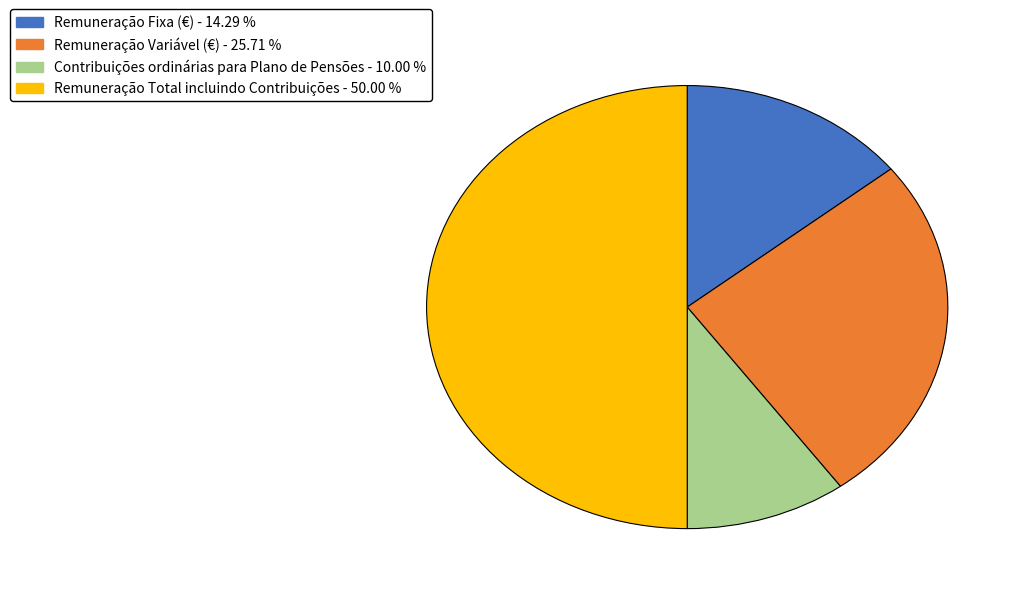

Rank the categories by value from lowest to highest.

Contribuições ordinárias para Plano de Pensões, Remuneração Fixa (€), Remuneração Variável (€), Remuneração Total incluindo Contribuições